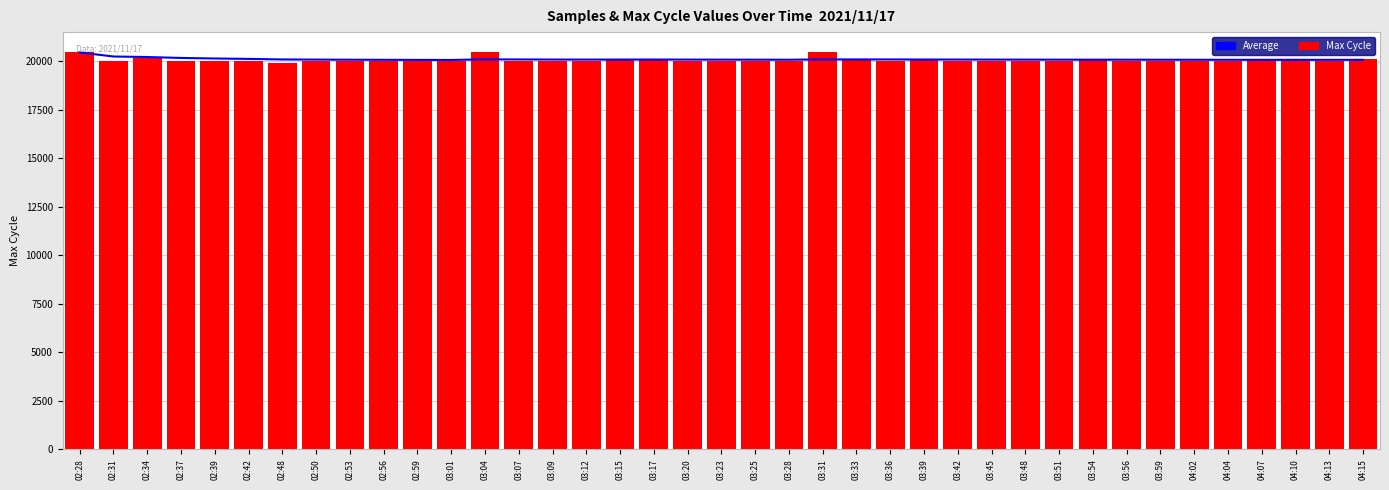

What is the approximate value of Average at 03:09?

20088.4